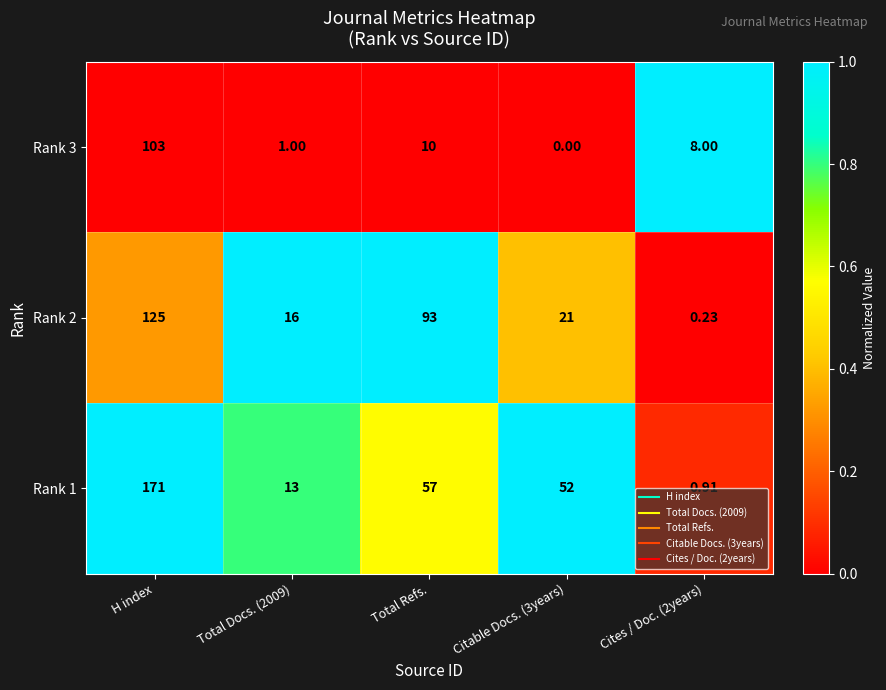

What is the difference between the highest and lowest values at Total Docs. (2009)?

15.0